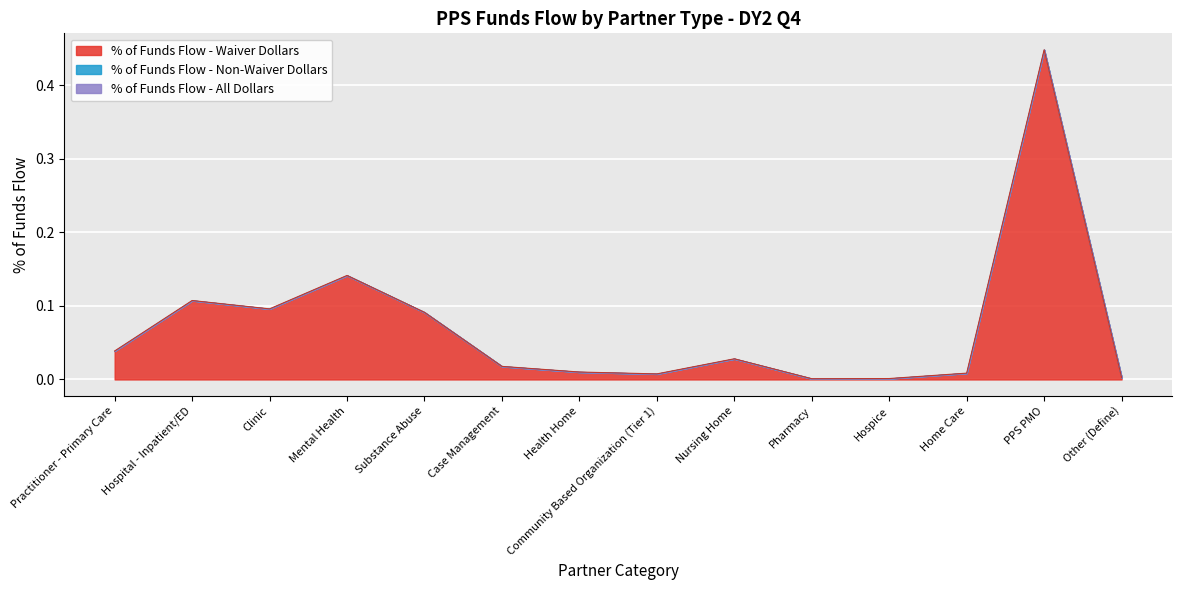

In % of Funds Flow - Waiver Dollars, how many points are lower than both neighbors (excluding endpoints)?

3